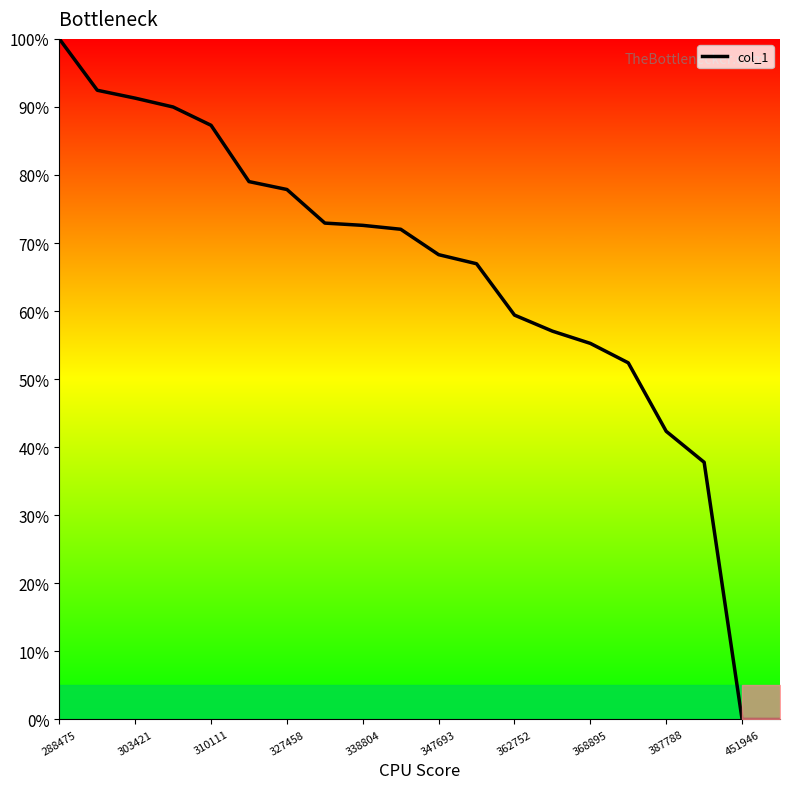

What is the difference between the maximum and minimum values?

100.0